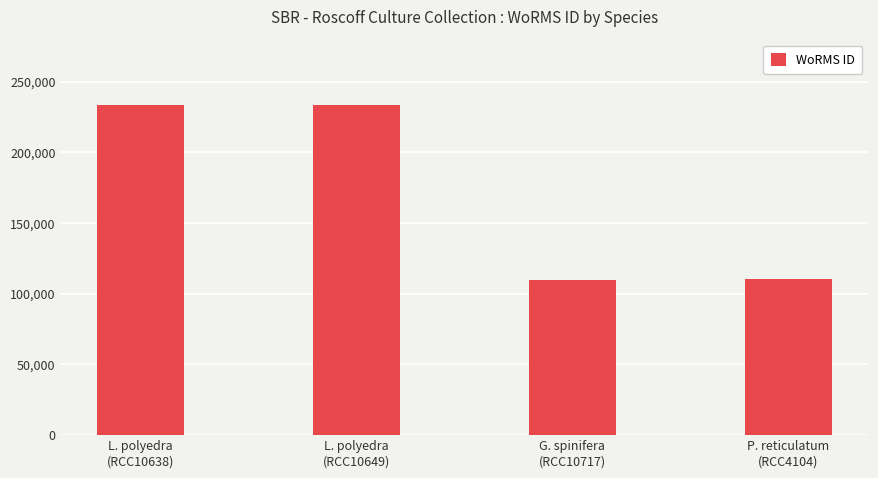

At which label is the value closest to 171816?

P. reticulatum
(RCC4104)